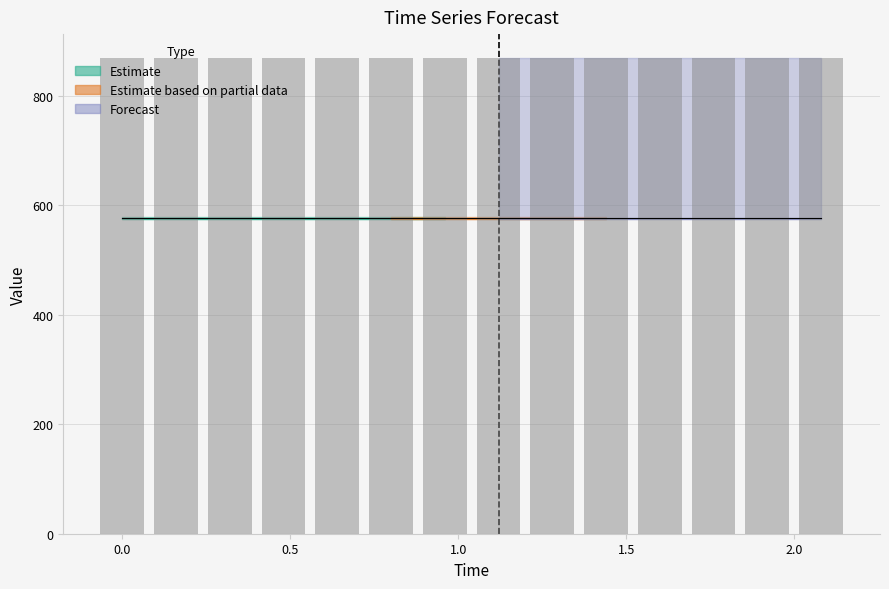

Reading left to right, transcribe all the data shown in this chart.

reference: 577.4	577.4	577.4	577.4	577.4	577.4	577.4	577.4	577.4	577.4	577.4	577.4	577.4	577.4
actual: 869.2	869.2	869.2	869.2	869.2	869.2	869.2	869.2	869.2	869.2	869.2	869.2	869.2	869.2
high: 579.1	579.1	579.1	579.1	579.1	579.1	579.1	579.1	579.1	579.1	579.1	579.1	579.1	579.1
low: 575.6	575.6	575.6	575.6	575.6	575.6	575.6	575.6	575.6	575.6	575.6	575.6	575.6	575.6
error: 290.1	290.1	290.1	290.1	290.1	290.1	290.1	290.1	290.1	290.1	290.1	290.1	290.1	290.1